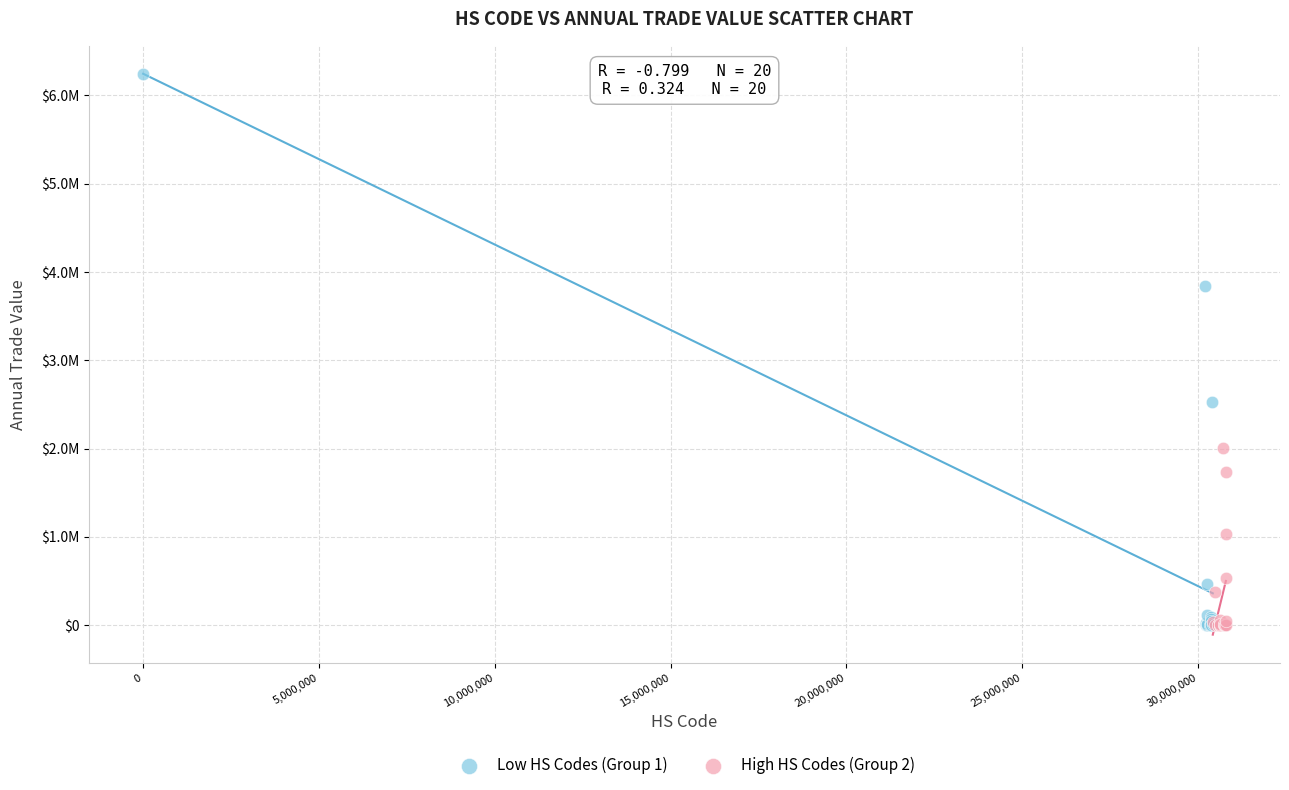

Which series contains the highest Y value?

Low HS Codes (Group 1)